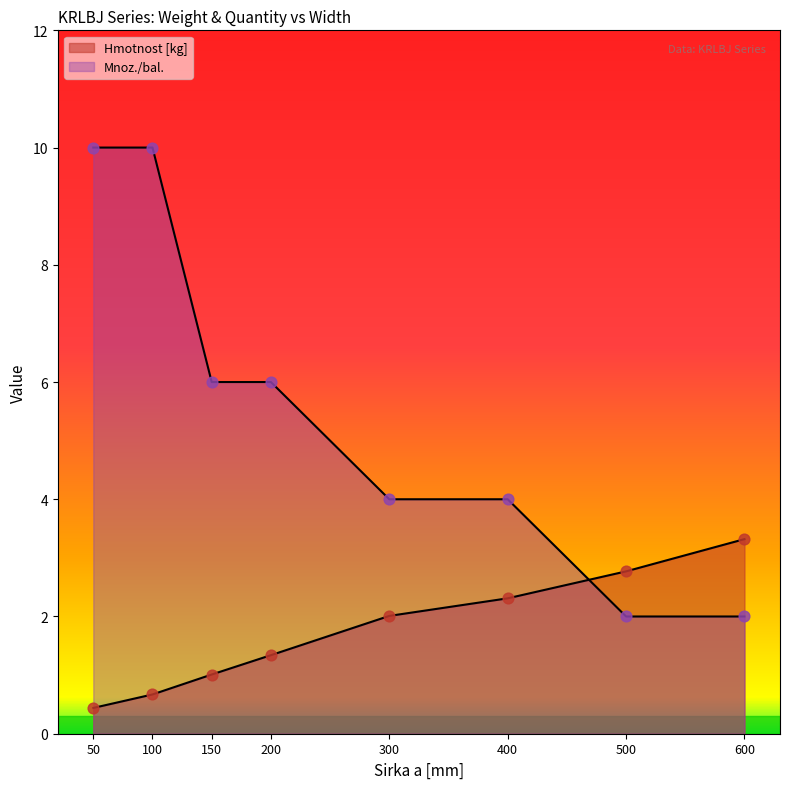

Is the value of Hmotnost [kg] at 150 greater than the value of Mnoz./bal. at 50?

No